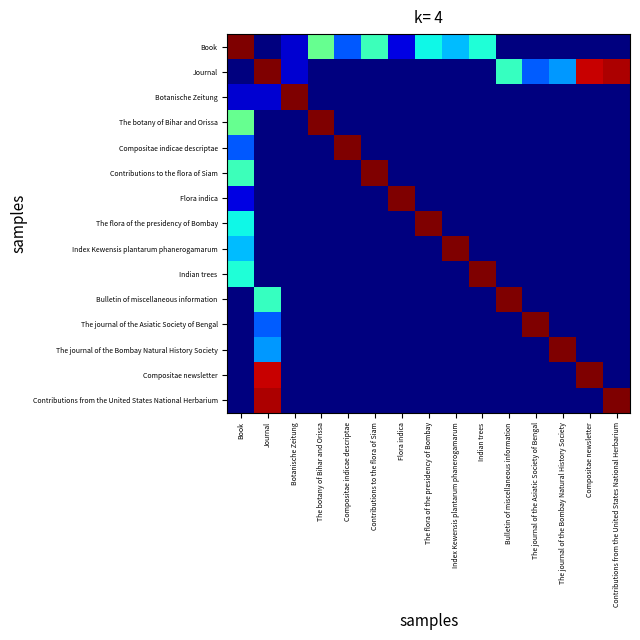

Reading right to left, list all the values displayed in this chart.

Book: Contributions from the United States National Herbarium=1713.0	Compositae newsletter=1713.0	The journal of the Bombay Natural History Society=1713.0	The journal of the Asiatic Society of Bengal=1713.0	Bulletin of miscellaneous information=1713.0	Indian trees=1906.0	Index Kewensis plantarum phanerogamarum=1893.0	The flora of the presidency of Bombay=1903.0	Flora indica=1855.0	Contributions to the flora of Siam=1912.0	Compositae indicae descriptae=1876.0	The botany of Bihar and Orissa=1921.0	Botanische Zeitung=1852.0	Journal=1617.9	Book=2010.0
Journal: Contributions from the United States National Herbarium=2003.0	Compositae newsletter=1999.0	The journal of the Bombay Natural History Society=1887.0	The journal of the Asiatic Society of Bengal=1877.0	Bulletin of miscellaneous information=1911.0	Indian trees=1713.0	Index Kewensis plantarum phanerogamarum=1713.0	The flora of the presidency of Bombay=1713.0	Flora indica=1713.0	Contributions to the flora of Siam=1713.0	Compositae indicae descriptae=1713.0	The botany of Bihar and Orissa=1713.0	Botanische Zeitung=1852.0	Journal=2010.0	Book=1617.9
Botanische Zeitung: Contributions from the United States National Herbarium=1617.9	Compositae newsletter=1617.9	The journal of the Bombay Natural History Society=1617.9	The journal of the Asiatic Society of Bengal=1617.9	Bulletin of miscellaneous information=1617.9	Indian trees=1617.9	Index Kewensis plantarum phanerogamarum=1617.9	The flora of the presidency of Bombay=1617.9	Flora indica=1617.9	Contributions to the flora of Siam=1617.9	Compositae indicae descriptae=1617.9	The botany of Bihar and Orissa=1617.9	Botanische Zeitung=2010.0	Journal=1852.0	Book=1852.0
The botany of Bihar and Orissa: Contributions from the United States National Herbarium=1617.9	Compositae newsletter=1617.9	The journal of the Bombay Natural History Society=1617.9	The journal of the Asiatic Society of Bengal=1617.9	Bulletin of miscellaneous information=1617.9	Indian trees=1617.9	Index Kewensis plantarum phanerogamarum=1617.9	The flora of the presidency of Bombay=1617.9	Flora indica=1617.9	Contributions to the flora of Siam=1617.9	Compositae indicae descriptae=1617.9	The botany of Bihar and Orissa=2010.0	Botanische Zeitung=1617.9	Journal=1713.0	Book=1921.0
Compositae indicae descriptae: Contributions from the United States National Herbarium=1617.9	Compositae newsletter=1617.9	The journal of the Bombay Natural History Society=1617.9	The journal of the Asiatic Society of Bengal=1617.9	Bulletin of miscellaneous information=1617.9	Indian trees=1617.9	Index Kewensis plantarum phanerogamarum=1617.9	The flora of the presidency of Bombay=1617.9	Flora indica=1617.9	Contributions to the flora of Siam=1617.9	Compositae indicae descriptae=2010.0	The botany of Bihar and Orissa=1617.9	Botanische Zeitung=1617.9	Journal=1713.0	Book=1876.0
Contributions to the flora of Siam: Contributions from the United States National Herbarium=1617.9	Compositae newsletter=1617.9	The journal of the Bombay Natural History Society=1617.9	The journal of the Asiatic Society of Bengal=1617.9	Bulletin of miscellaneous information=1617.9	Indian trees=1617.9	Index Kewensis plantarum phanerogamarum=1617.9	The flora of the presidency of Bombay=1617.9	Flora indica=1617.9	Contributions to the flora of Siam=2010.0	Compositae indicae descriptae=1617.9	The botany of Bihar and Orissa=1617.9	Botanische Zeitung=1617.9	Journal=1713.0	Book=1912.0
Flora indica: Contributions from the United States National Herbarium=1617.9	Compositae newsletter=1617.9	The journal of the Bombay Natural History Society=1617.9	The journal of the Asiatic Society of Bengal=1617.9	Bulletin of miscellaneous information=1617.9	Indian trees=1617.9	Index Kewensis plantarum phanerogamarum=1617.9	The flora of the presidency of Bombay=1617.9	Flora indica=2010.0	Contributions to the flora of Siam=1617.9	Compositae indicae descriptae=1617.9	The botany of Bihar and Orissa=1617.9	Botanische Zeitung=1617.9	Journal=1713.0	Book=1855.0
The flora of the presidency of Bombay: Contributions from the United States National Herbarium=1617.9	Compositae newsletter=1617.9	The journal of the Bombay Natural History Society=1617.9	The journal of the Asiatic Society of Bengal=1617.9	Bulletin of miscellaneous information=1617.9	Indian trees=1617.9	Index Kewensis plantarum phanerogamarum=1617.9	The flora of the presidency of Bombay=2010.0	Flora indica=1617.9	Contributions to the flora of Siam=1617.9	Compositae indicae descriptae=1617.9	The botany of Bihar and Orissa=1617.9	Botanische Zeitung=1617.9	Journal=1713.0	Book=1903.0
Index Kewensis plantarum phanerogamarum: Contributions from the United States National Herbarium=1617.9	Compositae newsletter=1617.9	The journal of the Bombay Natural History Society=1617.9	The journal of the Asiatic Society of Bengal=1617.9	Bulletin of miscellaneous information=1617.9	Indian trees=1617.9	Index Kewensis plantarum phanerogamarum=2010.0	The flora of the presidency of Bombay=1617.9	Flora indica=1617.9	Contributions to the flora of Siam=1617.9	Compositae indicae descriptae=1617.9	The botany of Bihar and Orissa=1617.9	Botanische Zeitung=1617.9	Journal=1713.0	Book=1893.0
Indian trees: Contributions from the United States National Herbarium=1617.9	Compositae newsletter=1617.9	The journal of the Bombay Natural History Society=1617.9	The journal of the Asiatic Society of Bengal=1617.9	Bulletin of miscellaneous information=1617.9	Indian trees=2010.0	Index Kewensis plantarum phanerogamarum=1617.9	The flora of the presidency of Bombay=1617.9	Flora indica=1617.9	Contributions to the flora of Siam=1617.9	Compositae indicae descriptae=1617.9	The botany of Bihar and Orissa=1617.9	Botanische Zeitung=1617.9	Journal=1713.0	Book=1906.0
Bulletin of miscellaneous information: Contributions from the United States National Herbarium=1617.9	Compositae newsletter=1617.9	The journal of the Bombay Natural History Society=1617.9	The journal of the Asiatic Society of Bengal=1617.9	Bulletin of miscellaneous information=2010.0	Indian trees=1617.9	Index Kewensis plantarum phanerogamarum=1617.9	The flora of the presidency of Bombay=1617.9	Flora indica=1617.9	Contributions to the flora of Siam=1617.9	Compositae indicae descriptae=1617.9	The botany of Bihar and Orissa=1617.9	Botanische Zeitung=1617.9	Journal=1911.0	Book=1713.0
The journal of the Asiatic Society of Bengal: Contributions from the United States National Herbarium=1617.9	Compositae newsletter=1617.9	The journal of the Bombay Natural History Society=1617.9	The journal of the Asiatic Society of Bengal=2010.0	Bulletin of miscellaneous information=1617.9	Indian trees=1617.9	Index Kewensis plantarum phanerogamarum=1617.9	The flora of the presidency of Bombay=1617.9	Flora indica=1617.9	Contributions to the flora of Siam=1617.9	Compositae indicae descriptae=1617.9	The botany of Bihar and Orissa=1617.9	Botanische Zeitung=1617.9	Journal=1877.0	Book=1713.0
The journal of the Bombay Natural History Society: Contributions from the United States National Herbarium=1617.9	Compositae newsletter=1617.9	The journal of the Bombay Natural History Society=2010.0	The journal of the Asiatic Society of Bengal=1617.9	Bulletin of miscellaneous information=1617.9	Indian trees=1617.9	Index Kewensis plantarum phanerogamarum=1617.9	The flora of the presidency of Bombay=1617.9	Flora indica=1617.9	Contributions to the flora of Siam=1617.9	Compositae indicae descriptae=1617.9	The botany of Bihar and Orissa=1617.9	Botanische Zeitung=1617.9	Journal=1887.0	Book=1713.0
Compositae newsletter: Contributions from the United States National Herbarium=1617.9	Compositae newsletter=2010.0	The journal of the Bombay Natural History Society=1617.9	The journal of the Asiatic Society of Bengal=1617.9	Bulletin of miscellaneous information=1617.9	Indian trees=1617.9	Index Kewensis plantarum phanerogamarum=1617.9	The flora of the presidency of Bombay=1617.9	Flora indica=1617.9	Contributions to the flora of Siam=1617.9	Compositae indicae descriptae=1617.9	The botany of Bihar and Orissa=1617.9	Botanische Zeitung=1617.9	Journal=1999.0	Book=1713.0
Contributions from the United States National Herbarium: Contributions from the United States National Herbarium=2010.0	Compositae newsletter=1617.9	The journal of the Bombay Natural History Society=1617.9	The journal of the Asiatic Society of Bengal=1617.9	Bulletin of miscellaneous information=1617.9	Indian trees=1617.9	Index Kewensis plantarum phanerogamarum=1617.9	The flora of the presidency of Bombay=1617.9	Flora indica=1617.9	Contributions to the flora of Siam=1617.9	Compositae indicae descriptae=1617.9	The botany of Bihar and Orissa=1617.9	Botanische Zeitung=1617.9	Journal=2003.0	Book=1713.0